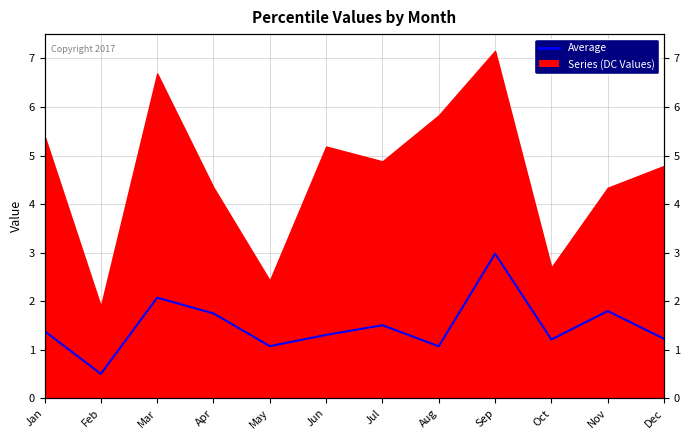

What value does the data have at Dec?

1.2